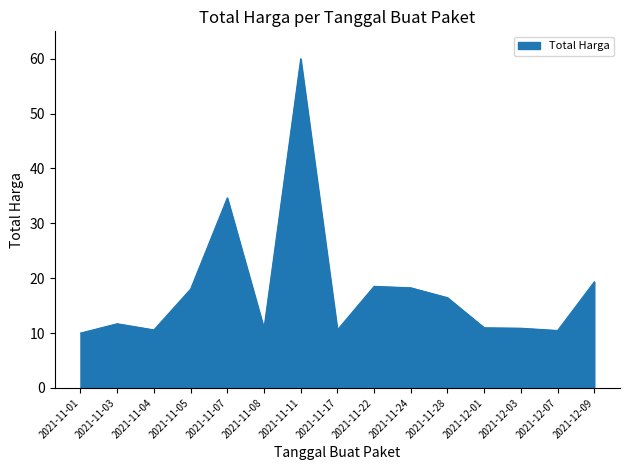

At which category does the data reach its first local peak?

2021-11-03